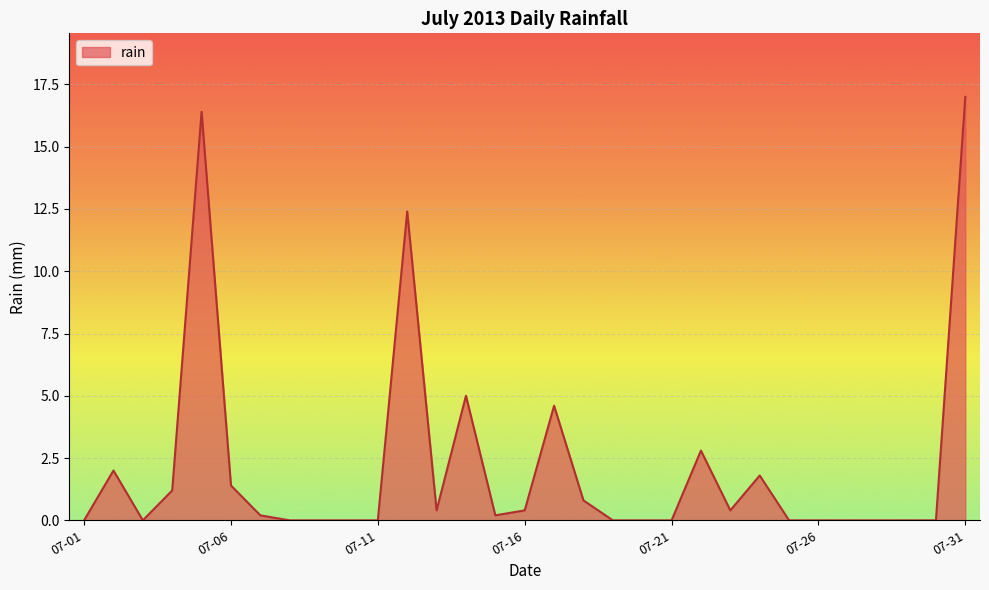

What is the difference between the maximum and minimum values?

17.0